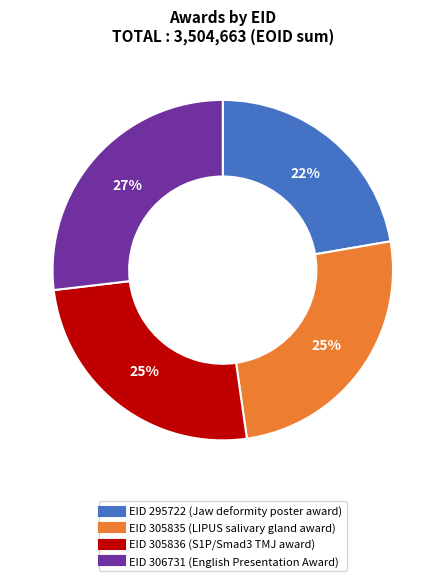

Does any single category account for the majority?

No